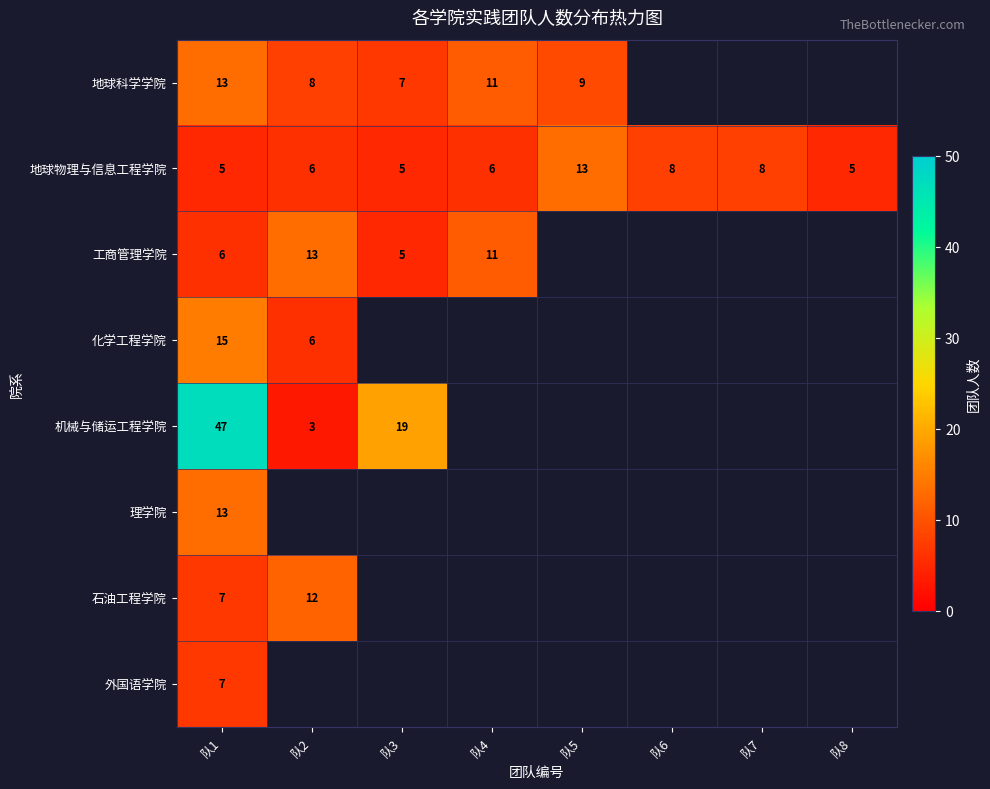

How many data points does each series have?

8